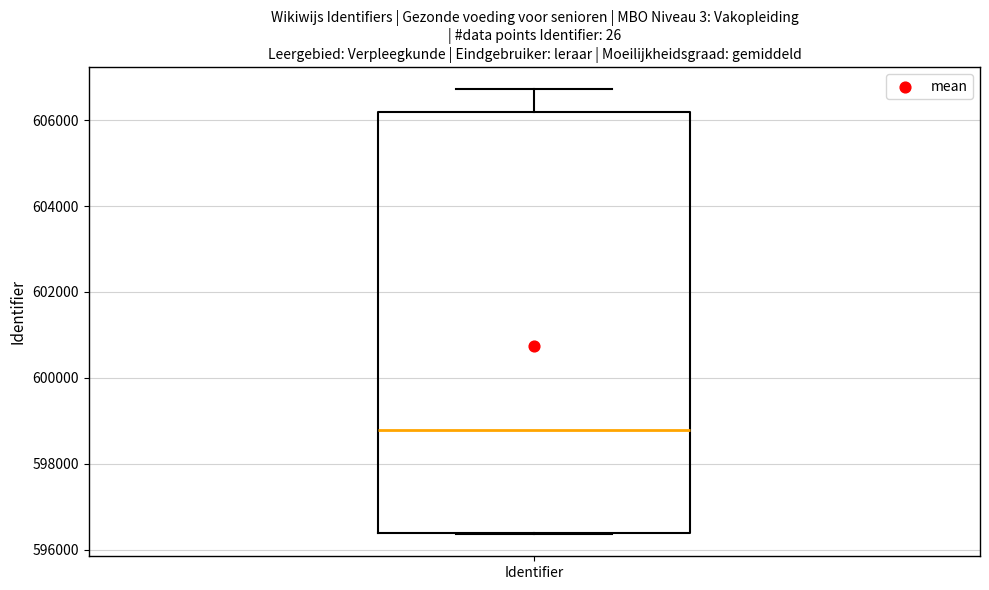

Where is the lower edge of the box for Identifier on the y-axis? The values are not printed on the chart, so give them approximately, as read against the axis.

596400